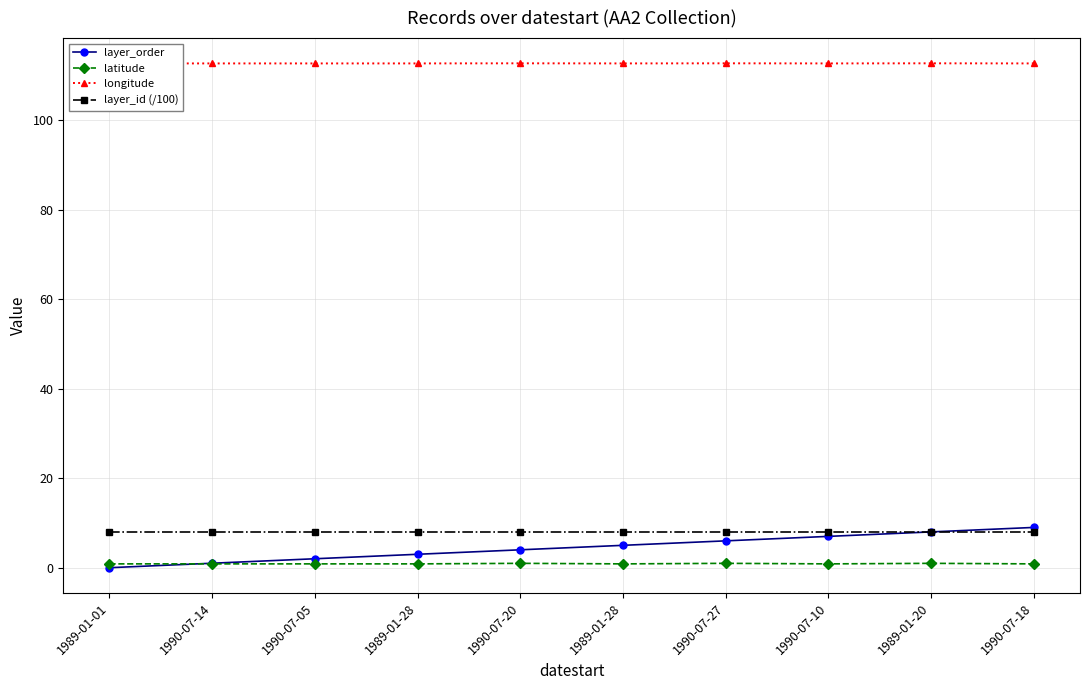

Between 1990-07-18 and 1989-01-28, which is larger?

1990-07-18